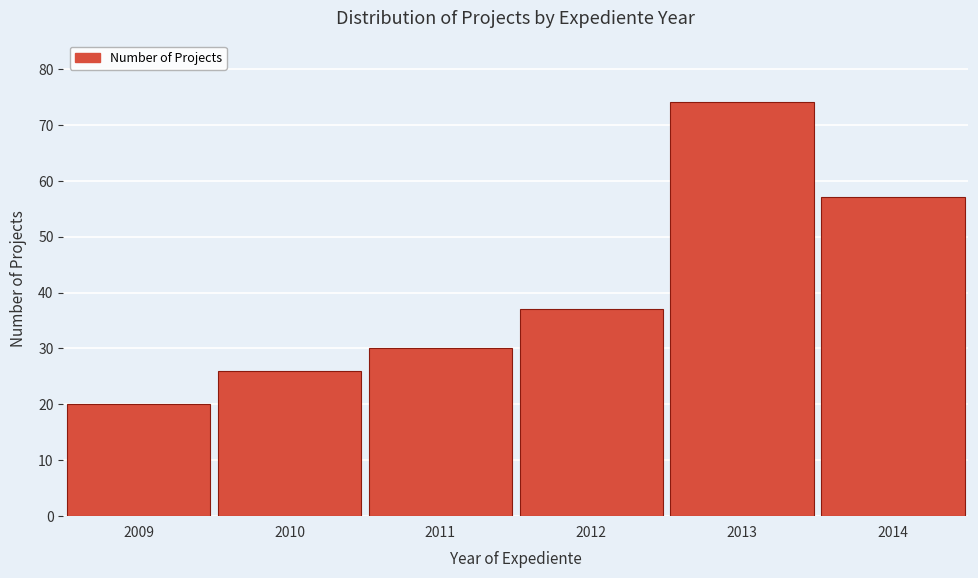

Reading left to right, list all the values displayed in this chart.

20	26	30	37	74	57